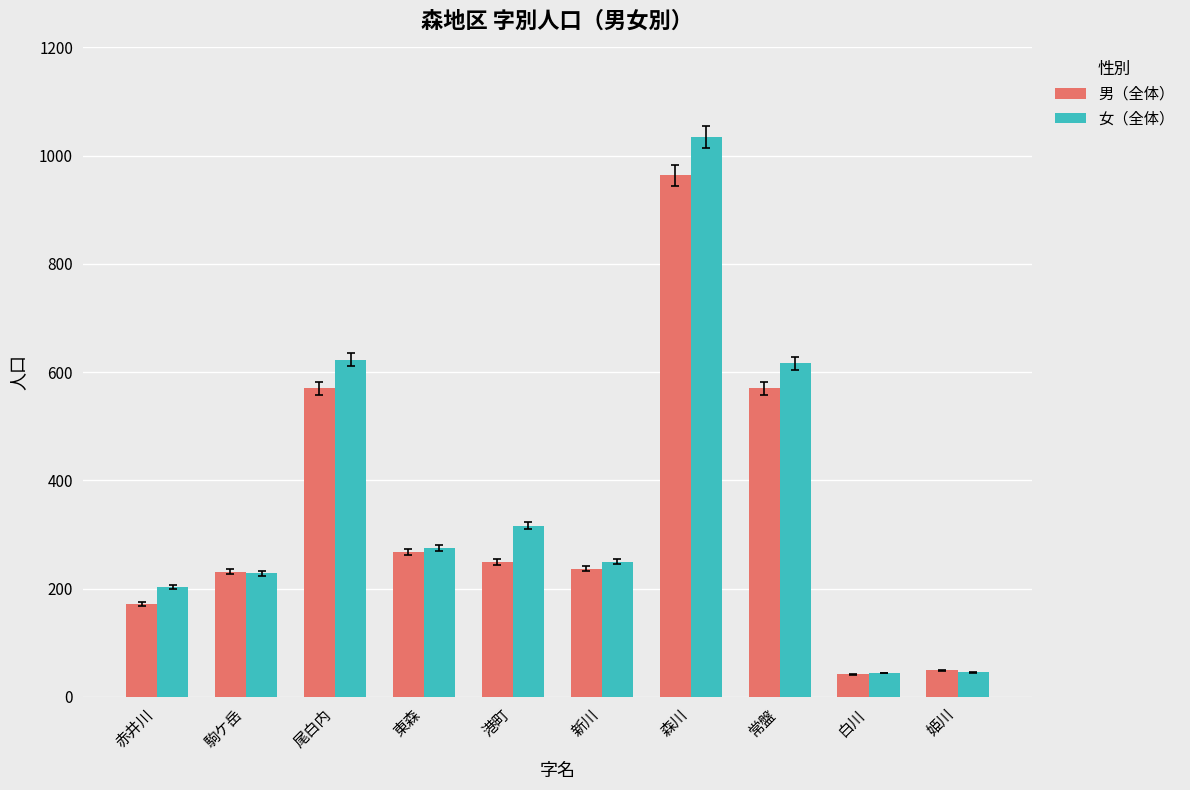

Is the value of 男（全体） at 東森 greater than the value of 女（全体） at 尾白内?

No